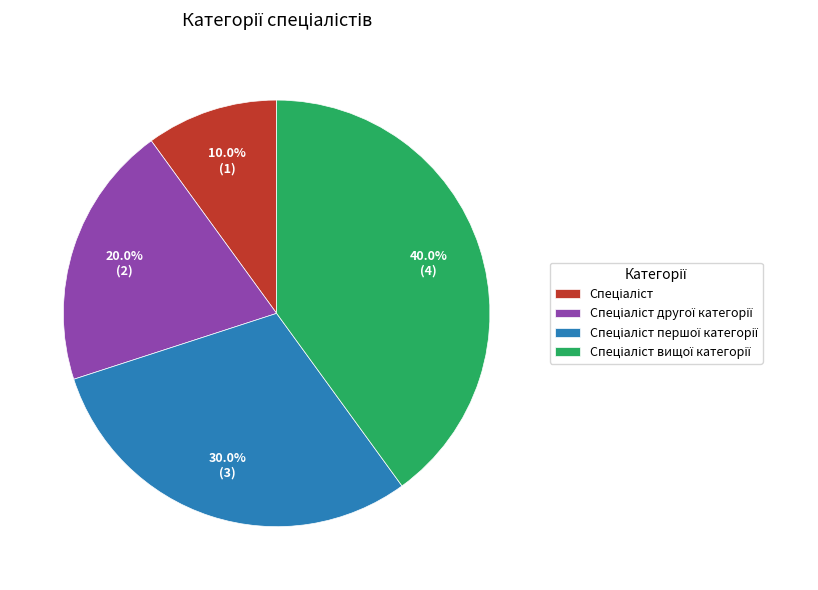

Is there any slice that represents more than half of the pie?

No